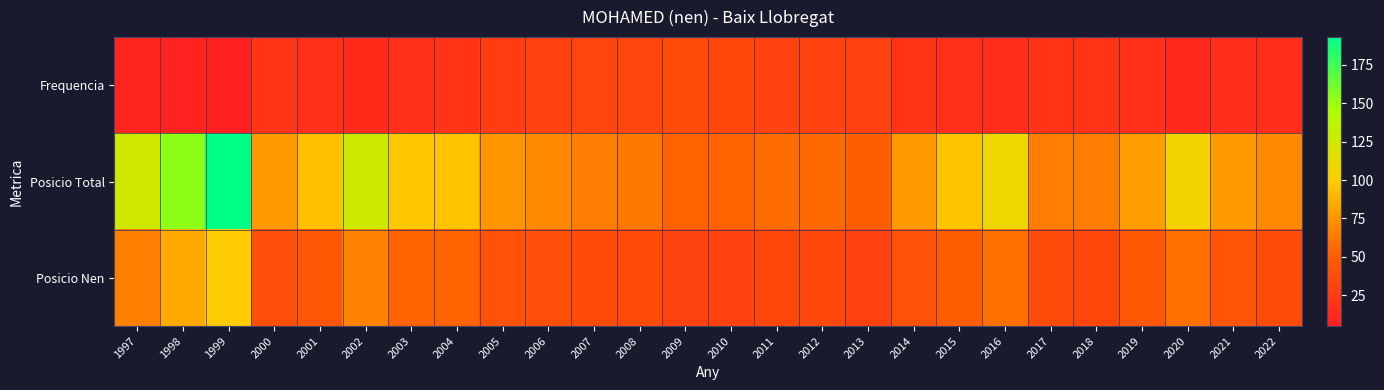

Which has a higher value, 2002 or 2015?

2015